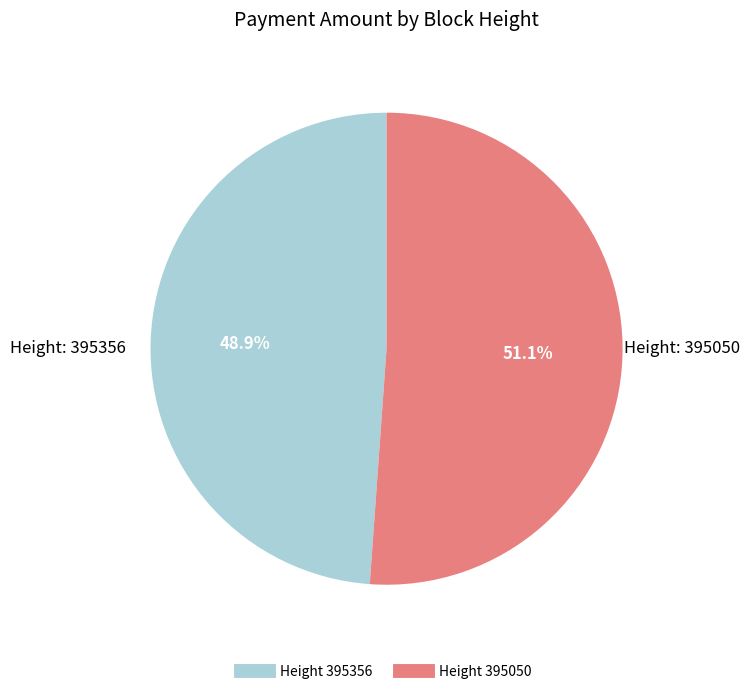

Does any single category account for the majority?

Yes